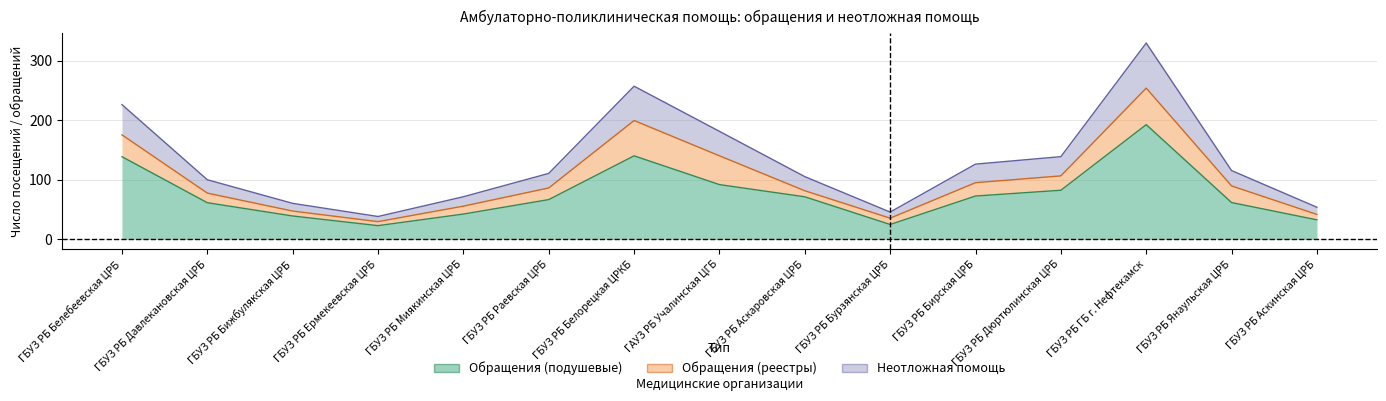

What position from the left is ГБУЗ РБ Миякинская ЦРБ?

5